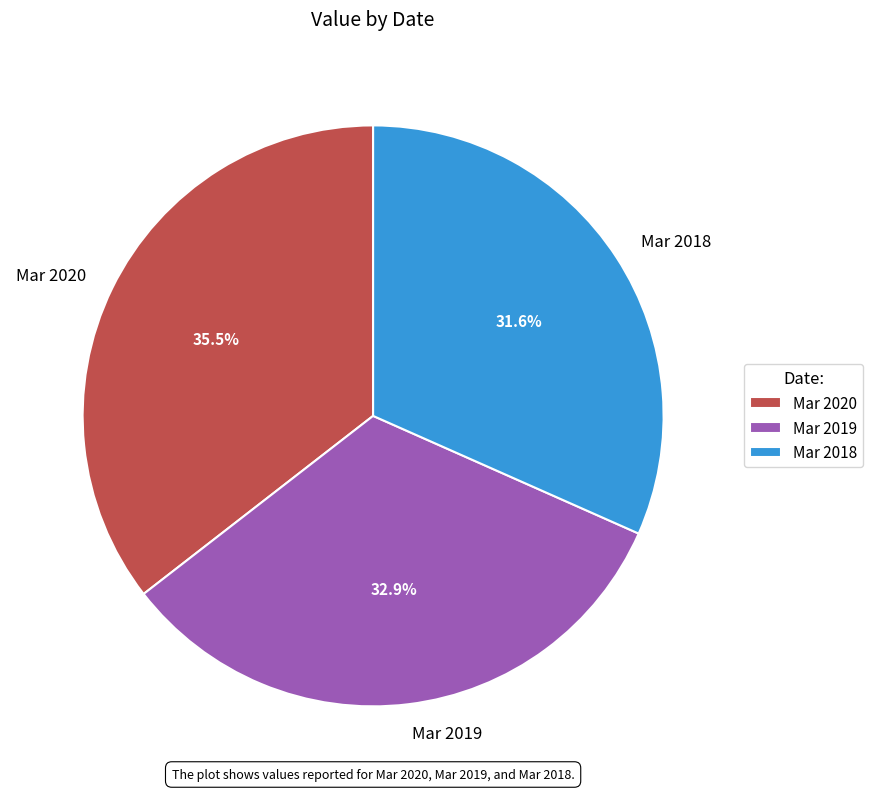

Count the number of slices in the pie.

3